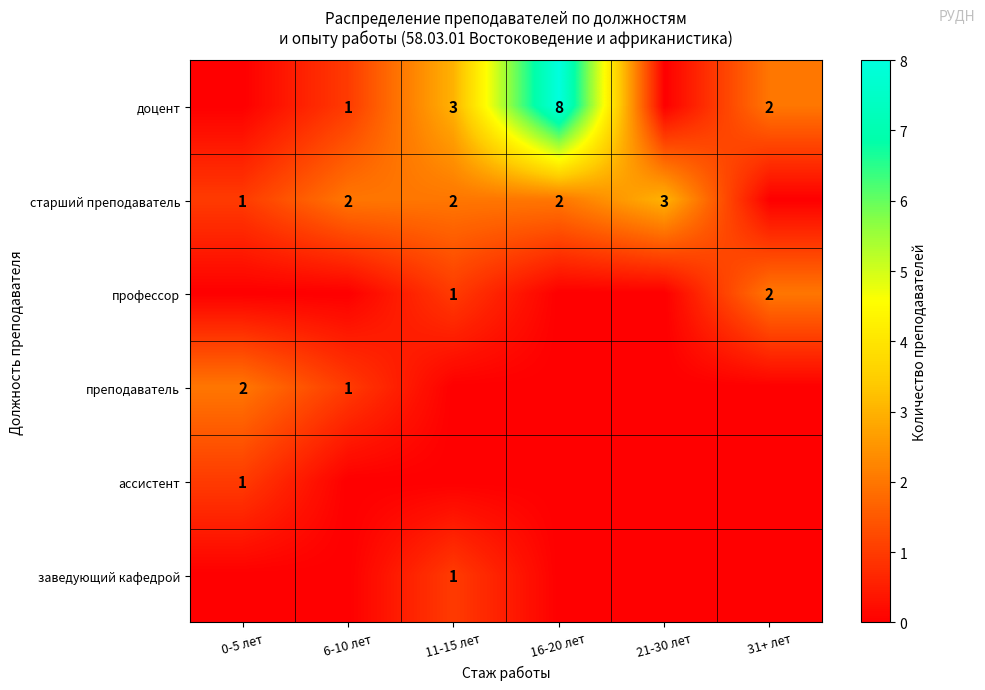

The доцент series shows 8 at 16-20 лет. True or false?

True